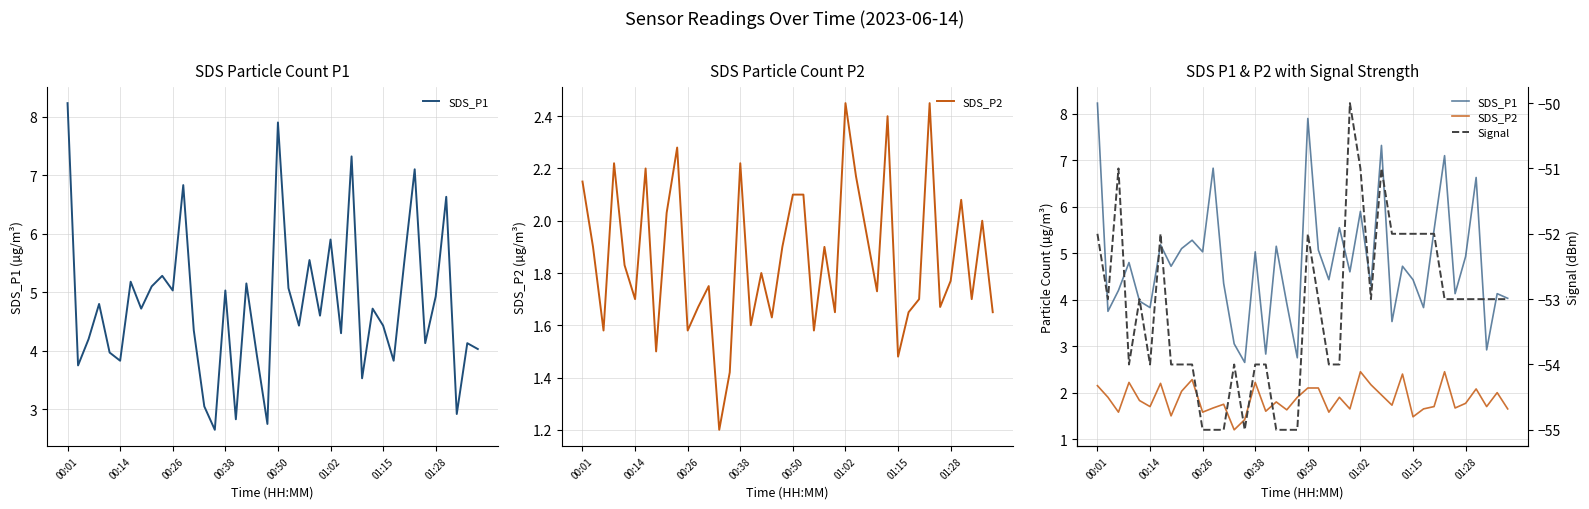

At which category is the sum across all series the highest?

00:01